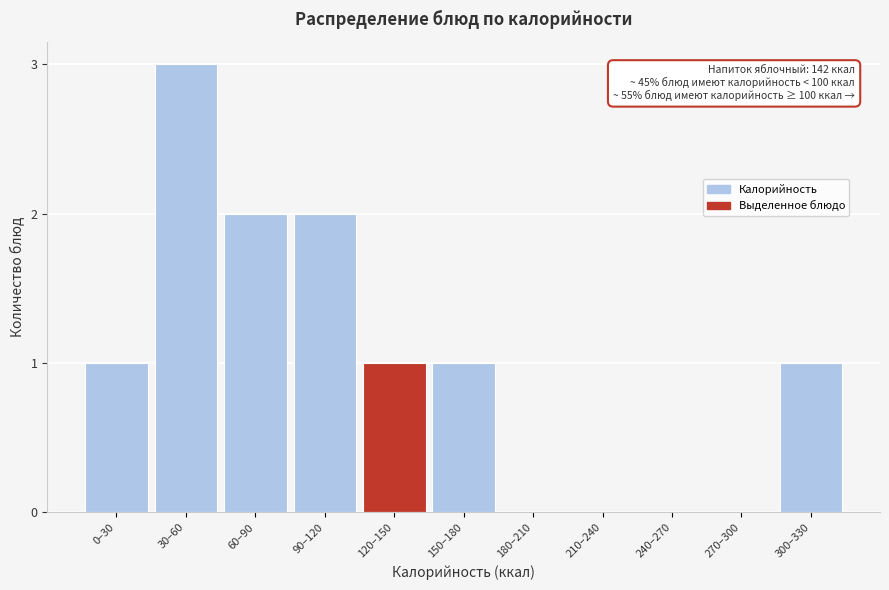

Reading right to left, transcribe all the data shown in this chart.

300–330=1	270–300=0	240–270=0	210–240=0	180–210=0	150–180=1	120–150=1	90–120=2	60–90=2	30–60=3	0–30=1